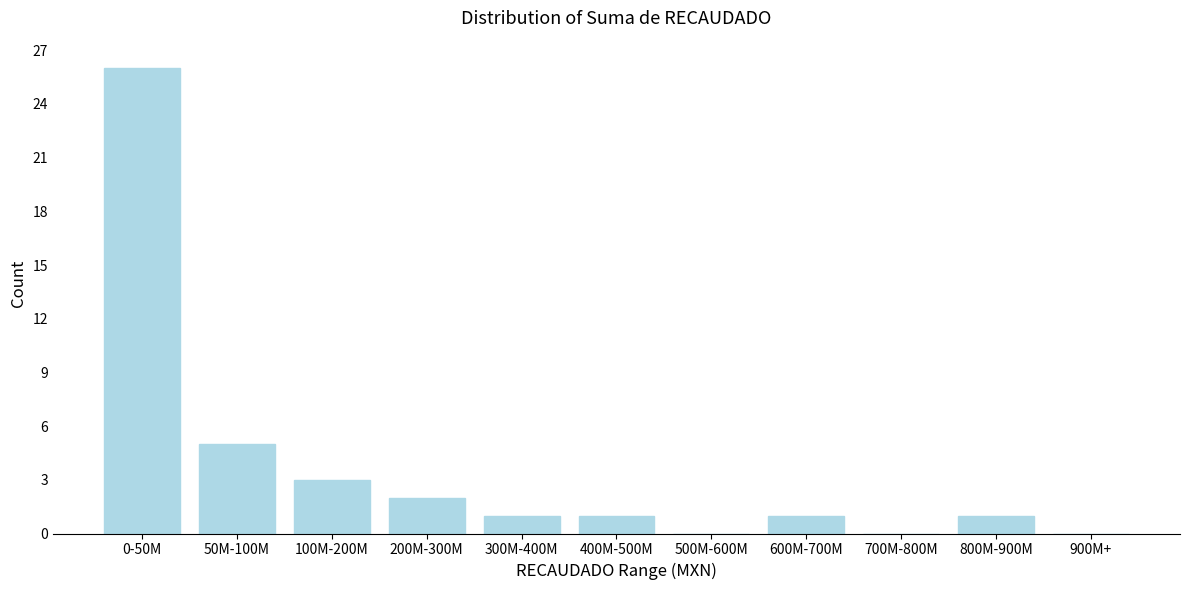

Reading right to left, what are all the values shown in this chart?

900M+=0	800M-900M=1	700M-800M=0	600M-700M=1	500M-600M=0	400M-500M=1	300M-400M=1	200M-300M=2	100M-200M=3	50M-100M=5	0-50M=26